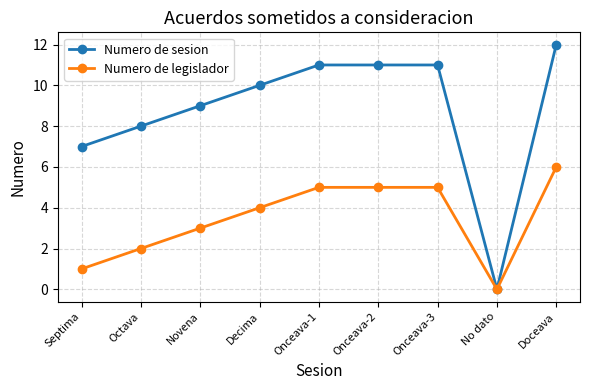

How many data points in Numero de legislador are less than 4?

4